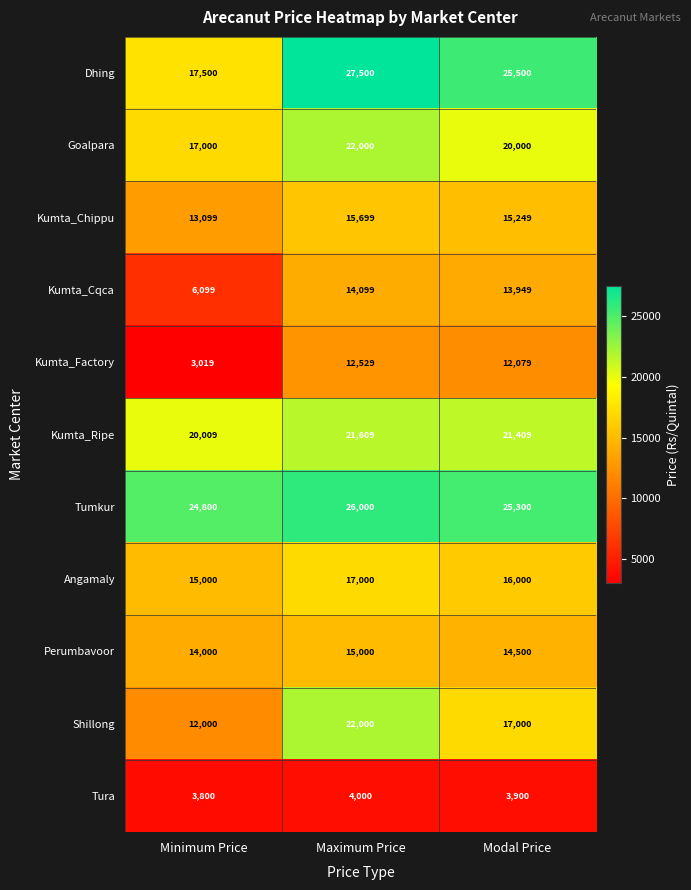

Which category has the lowest value across all series?

Minimum Price